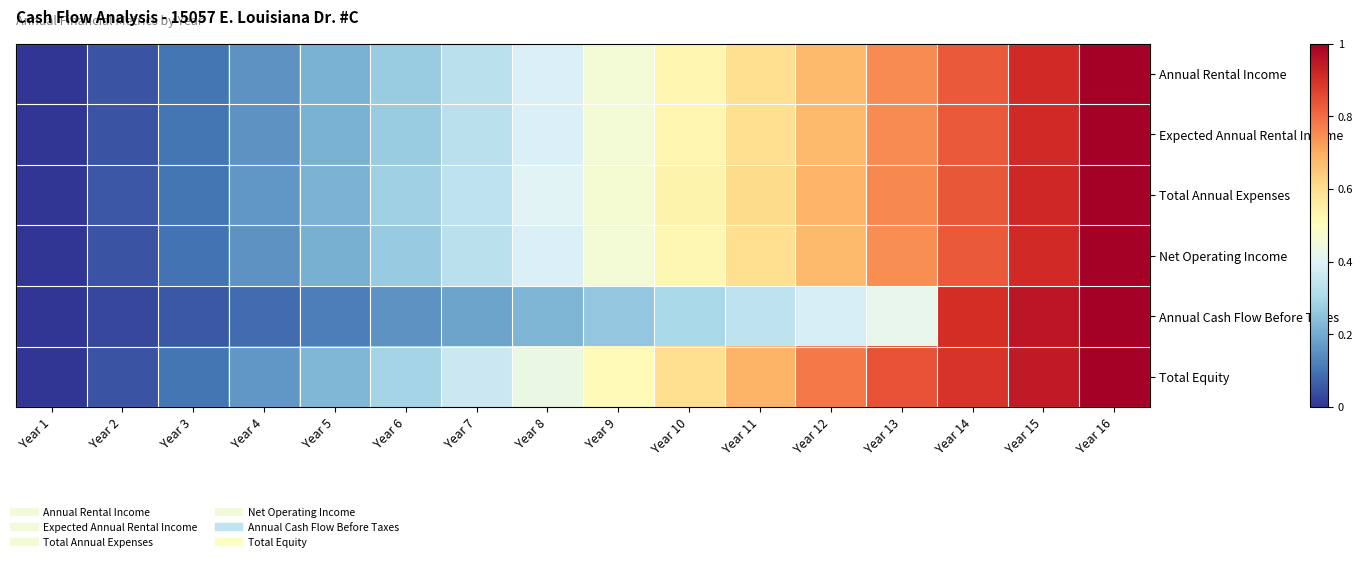

Reading left to right, list all the values displayed in this chart.

Annual Rental Income: Year 1=0.0	Year 2=0.0	Year 3=0.1	Year 4=0.2	Year 5=0.2	Year 6=0.3	Year 7=0.3	Year 8=0.4	Year 9=0.5	Year 10=0.5	Year 11=0.6	Year 12=0.7	Year 13=0.8	Year 14=0.8	Year 15=0.9	Year 16=1.0
Expected Annual Rental Income: Year 1=0.0	Year 2=0.0	Year 3=0.1	Year 4=0.2	Year 5=0.2	Year 6=0.3	Year 7=0.3	Year 8=0.4	Year 9=0.5	Year 10=0.5	Year 11=0.6	Year 12=0.7	Year 13=0.8	Year 14=0.8	Year 15=0.9	Year 16=1.0
Total Annual Expenses: Year 1=0.0	Year 2=0.1	Year 3=0.1	Year 4=0.2	Year 5=0.2	Year 6=0.3	Year 7=0.3	Year 8=0.4	Year 9=0.5	Year 10=0.5	Year 11=0.6	Year 12=0.7	Year 13=0.8	Year 14=0.8	Year 15=0.9	Year 16=1.0
Net Operating Income: Year 1=0.0	Year 2=0.0	Year 3=0.1	Year 4=0.2	Year 5=0.2	Year 6=0.3	Year 7=0.3	Year 8=0.4	Year 9=0.5	Year 10=0.5	Year 11=0.6	Year 12=0.7	Year 13=0.7	Year 14=0.8	Year 15=0.9	Year 16=1.0
Annual Cash Flow Before Taxes: Year 1=0.0	Year 2=0.0	Year 3=0.1	Year 4=0.1	Year 5=0.1	Year 6=0.2	Year 7=0.2	Year 8=0.2	Year 9=0.3	Year 10=0.3	Year 11=0.3	Year 12=0.4	Year 13=0.4	Year 14=0.9	Year 15=1.0	Year 16=1.0
Total Equity: Year 1=0.0	Year 2=0.1	Year 3=0.1	Year 4=0.2	Year 5=0.2	Year 6=0.3	Year 7=0.4	Year 8=0.4	Year 9=0.5	Year 10=0.6	Year 11=0.7	Year 12=0.8	Year 13=0.8	Year 14=0.9	Year 15=0.9	Year 16=1.0